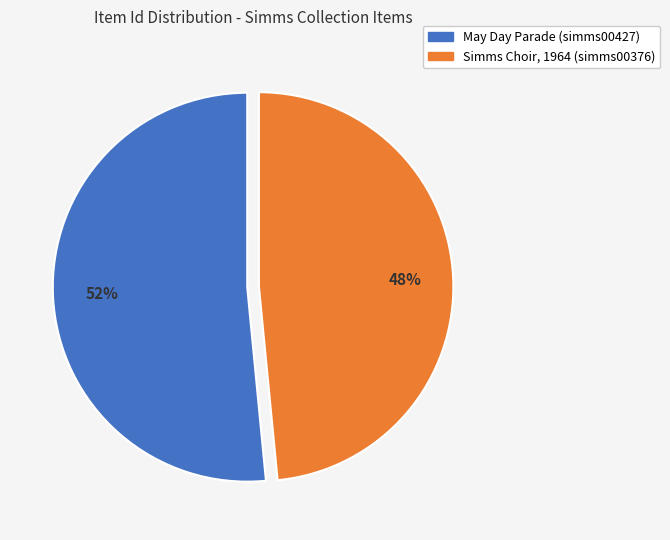

Rank the categories by value from lowest to highest.

Simms Choir, 1964 (simms00376), May Day Parade (simms00427)